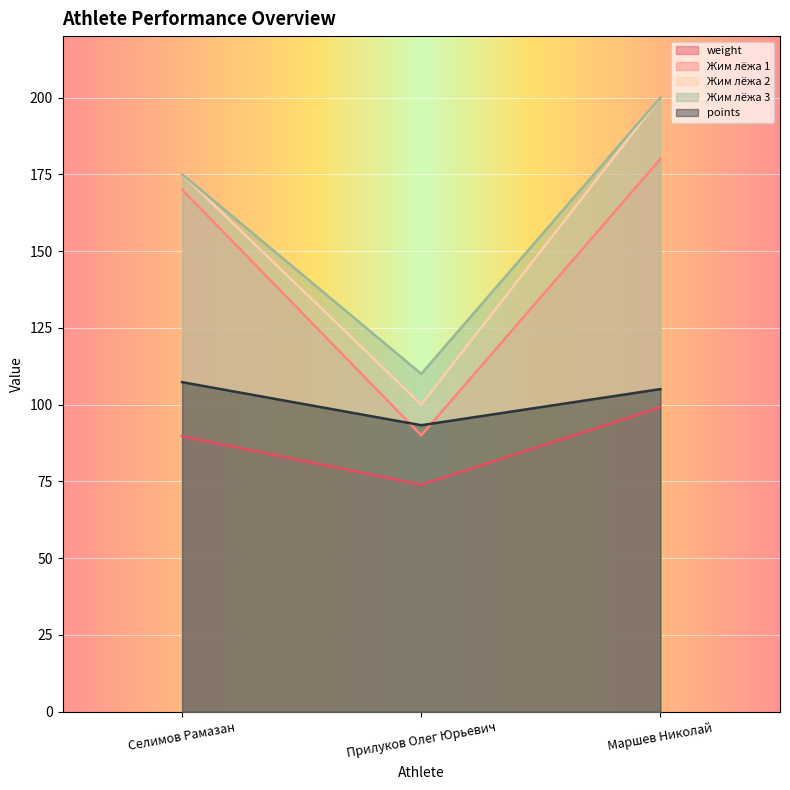

The value of Жим лёжа 1 at Маршев Николай is 301.9. True or false?

False